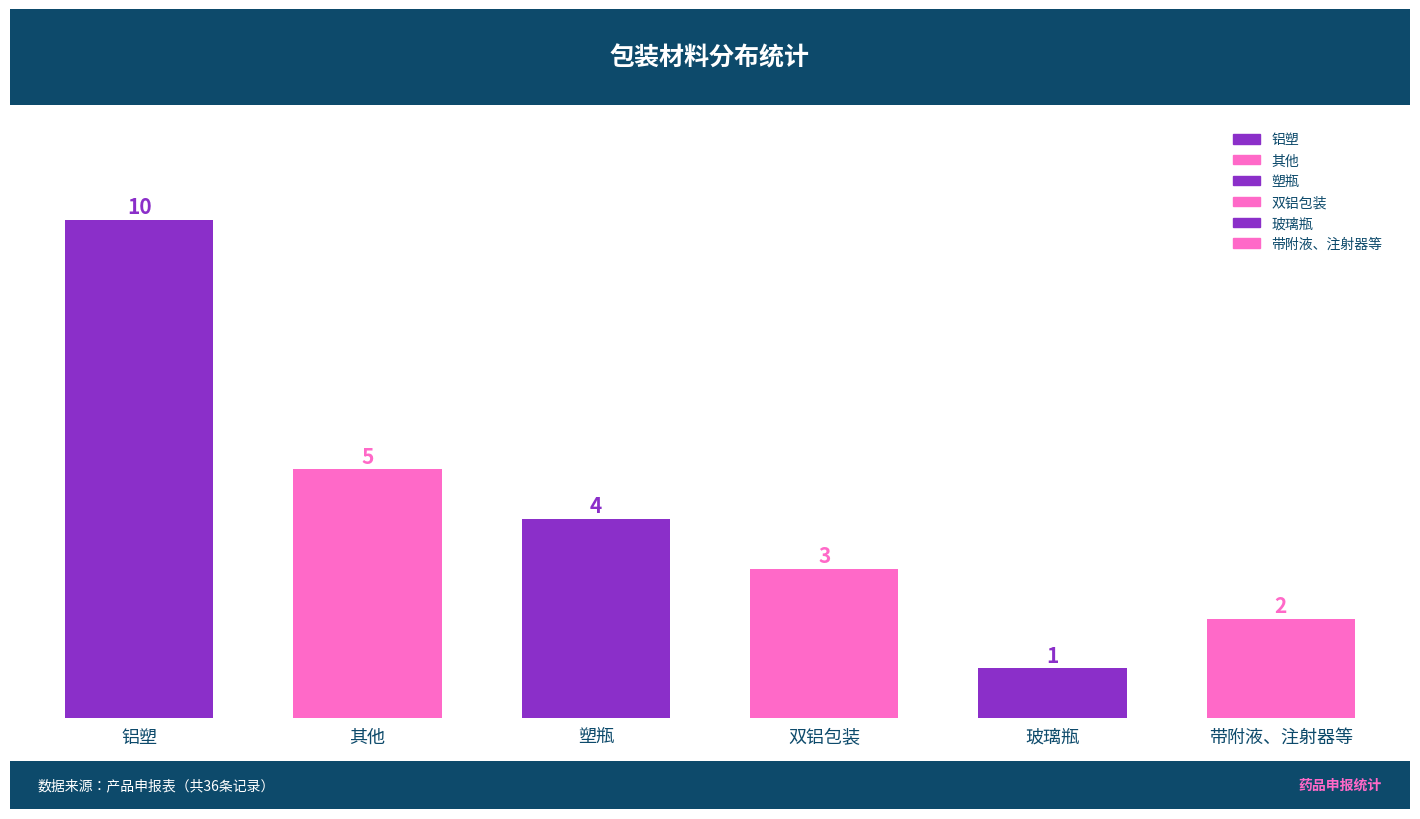

List the labels in order of value, smallest first.

玻璃瓶, 带附液、注射器等, 双铝包装, 塑瓶, 其他, 铝塑